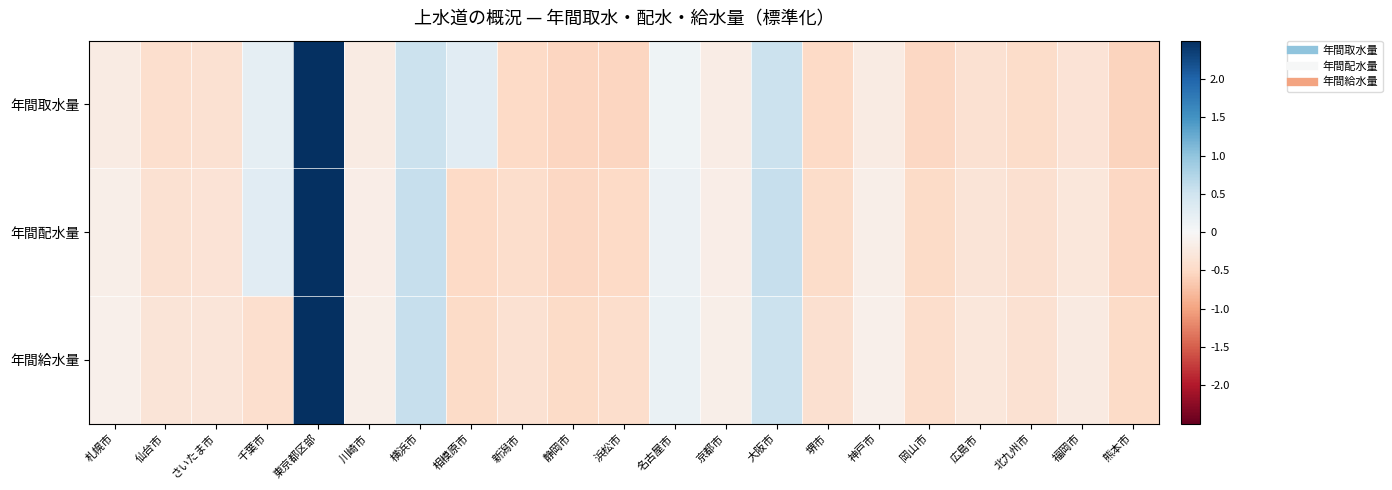

Reading left to right, transcribe all the data shown in this chart.

年間取水量: 札幌市=-0.2	仙台市=-0.4	さいたま市=-0.4	千葉市=0.2	東京都区部=4.2	川崎市=-0.2	横浜市=0.5	相模原市=0.3	新潟市=-0.5	静岡市=-0.5	浜松市=-0.5	名古屋市=0.1	京都市=-0.2	大阪市=0.5	堺市=-0.5	神戸市=-0.2	岡山市=-0.5	広島市=-0.4	北九州市=-0.4	福岡市=-0.3	熊本市=-0.5
年間配水量: 札幌市=-0.2	仙台市=-0.4	さいたま市=-0.3	千葉市=0.3	東京都区部=4.2	川崎市=-0.2	横浜市=0.6	相模原市=-0.5	新潟市=-0.4	静岡市=-0.5	浜松市=-0.5	名古屋市=0.1	京都市=-0.2	大阪市=0.6	堺市=-0.5	神戸市=-0.2	岡山市=-0.5	広島市=-0.3	北九州市=-0.4	福岡市=-0.3	熊本市=-0.5
年間給水量: 札幌市=-0.1	仙台市=-0.3	さいたま市=-0.3	千葉市=-0.4	東京都区部=4.3	川崎市=-0.2	横浜市=0.6	相模原市=-0.5	新潟市=-0.4	静岡市=-0.5	浜松市=-0.4	名古屋市=0.2	京都市=-0.2	大阪市=0.5	堺市=-0.4	神戸市=-0.1	岡山市=-0.4	広島市=-0.3	北九州市=-0.4	福岡市=-0.2	熊本市=-0.5